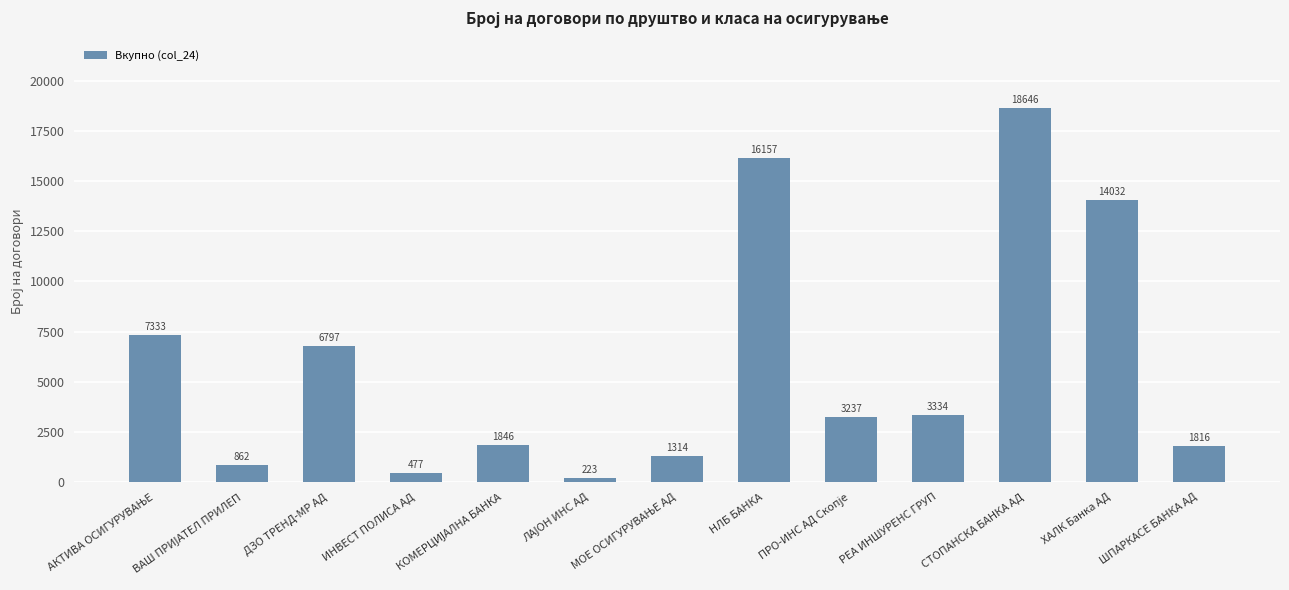

Is it true that the value at СТОПАНСКА БАНКА АД is 18646?

True